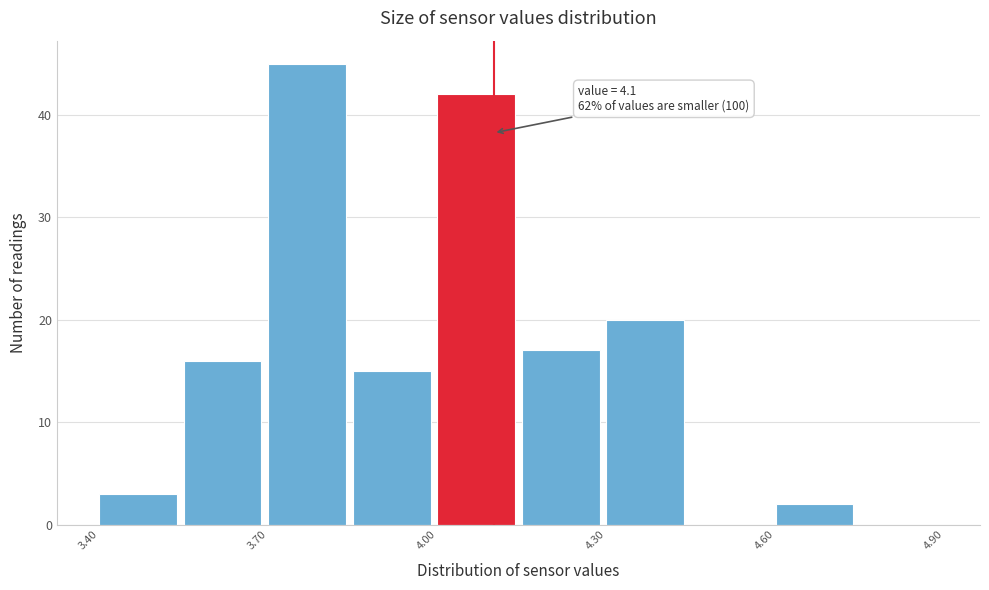

Read against the x-axis, roughly where is the centre of the tallest bar?

3.75